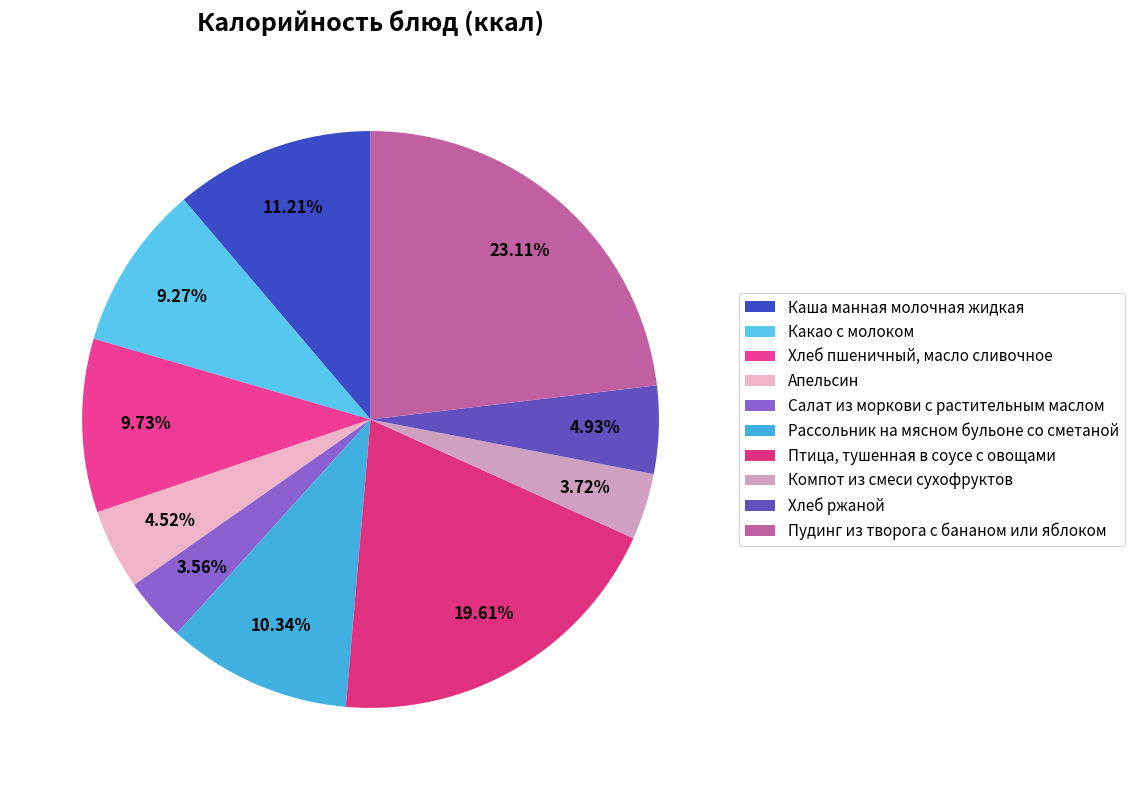

How many segments does this pie chart have?

10